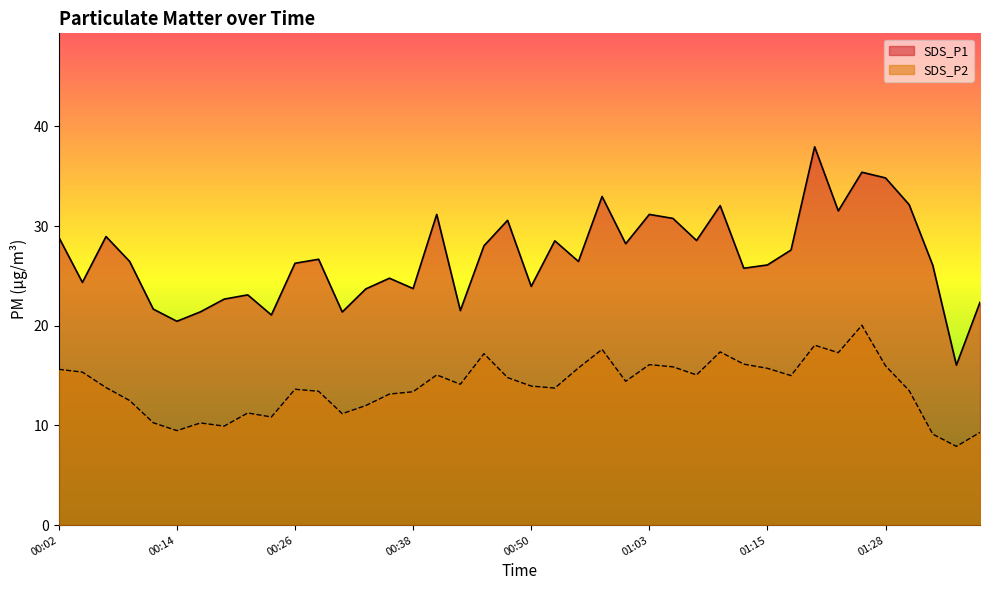

Between 00:04 and 01:28, which series saw the biggest shift?

SDS_P1